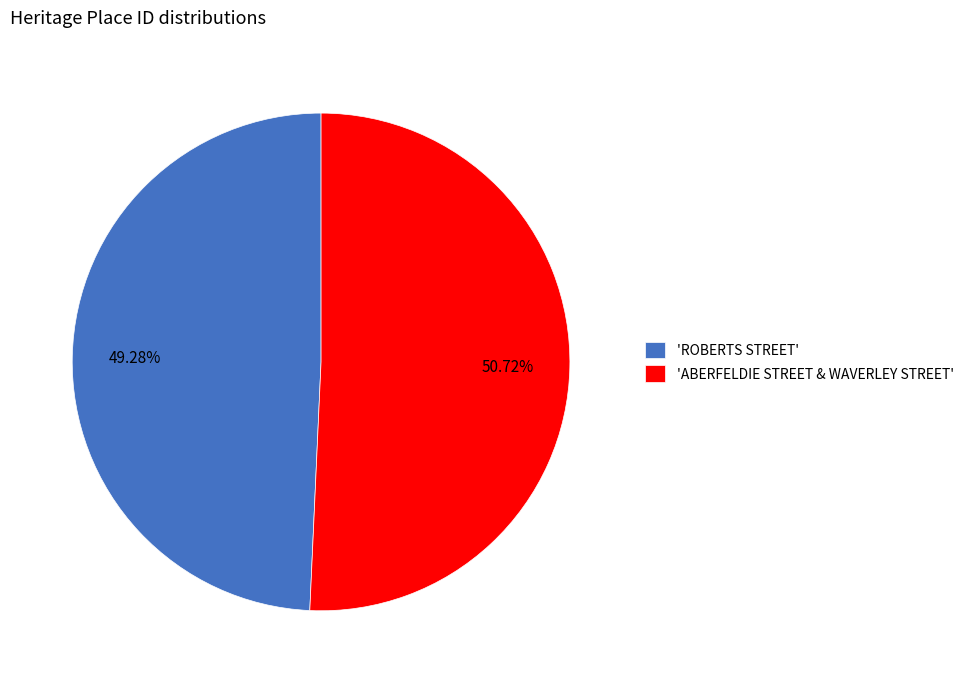

Which has a higher value, 'ROBERTS STREET' or 'ABERFELDIE STREET & WAVERLEY STREET'?

'ABERFELDIE STREET & WAVERLEY STREET'